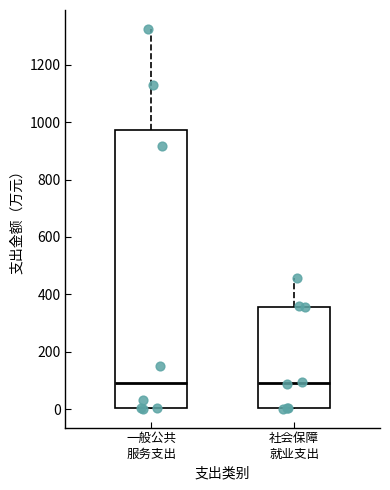

Where is the lower edge of the box for 一般公共 服务支出 on the y-axis? The values are not printed on the chart, so give them approximately, as read against the axis.

0